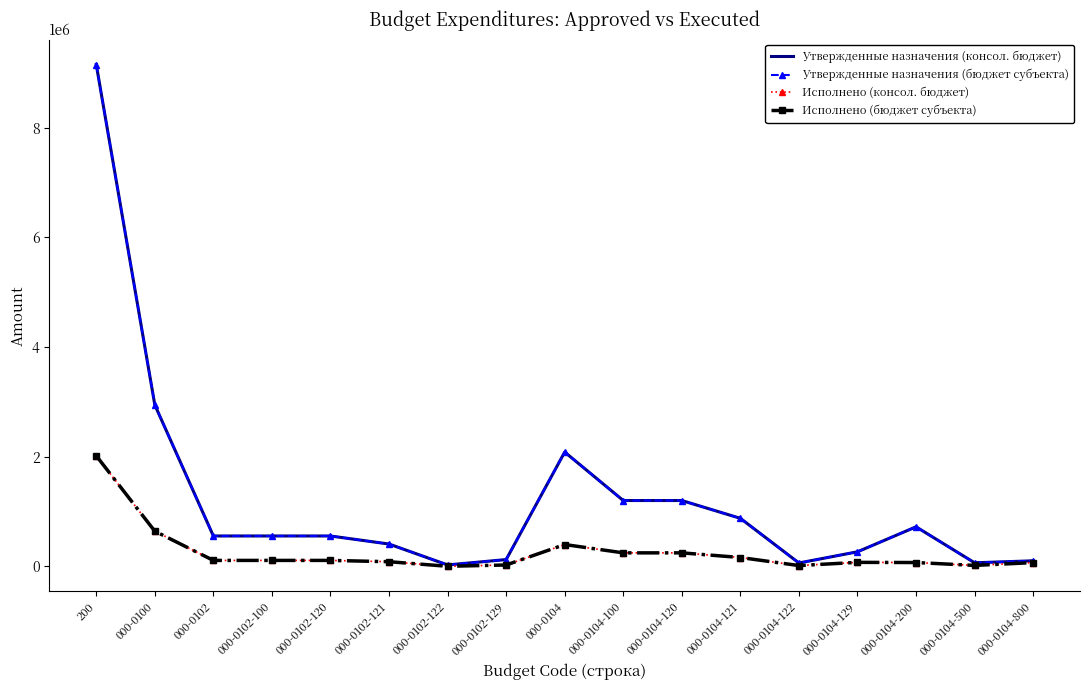

True or false: Исполнено (консол. бюджет) has a value of 160191.0 at 000-0104-121.

True